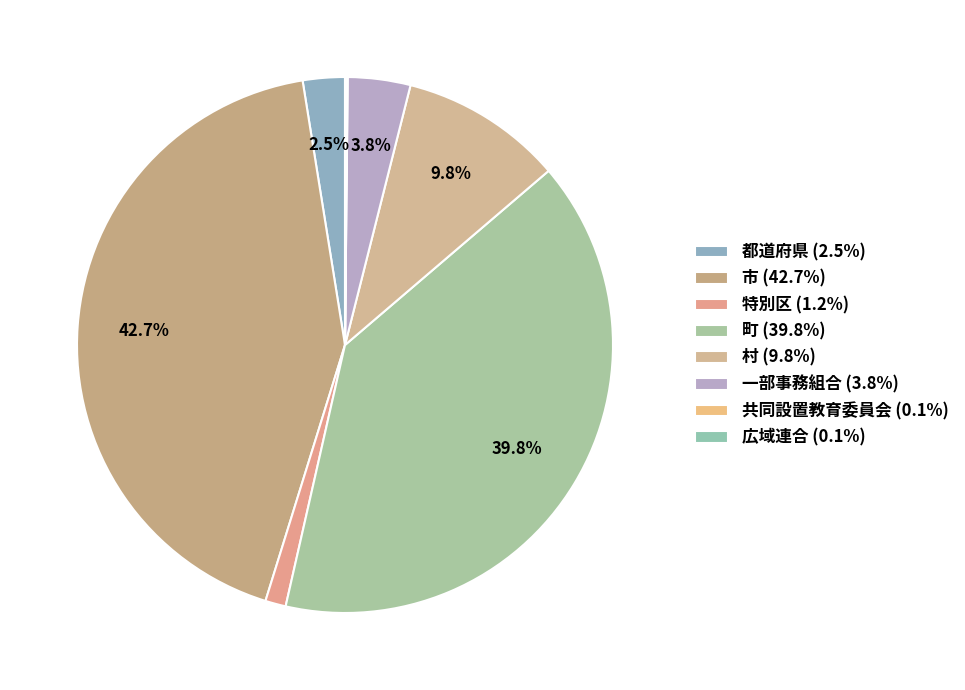

To the nearest percent, what is the difference between the 広域連合 and 都道府県 slice percentages?

2%